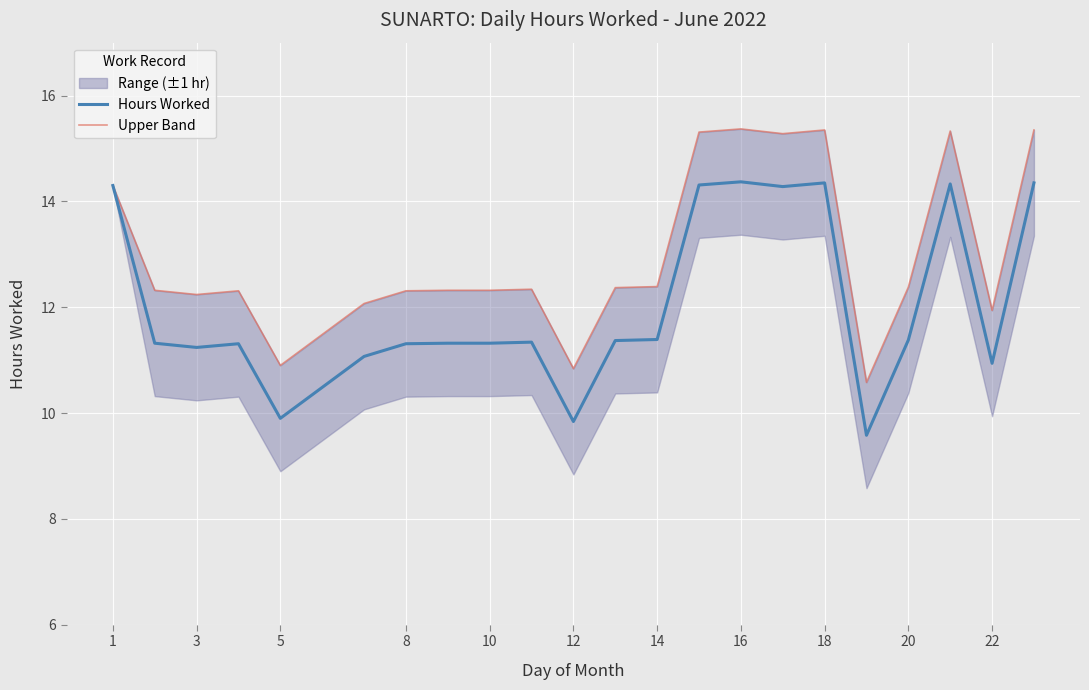

At how many categories does at least one series exceed 11?

19